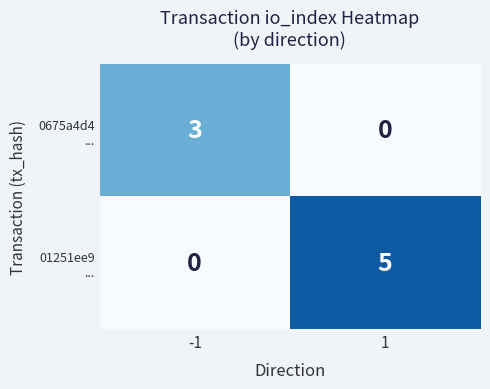

What is the total value across all series at -1?

3